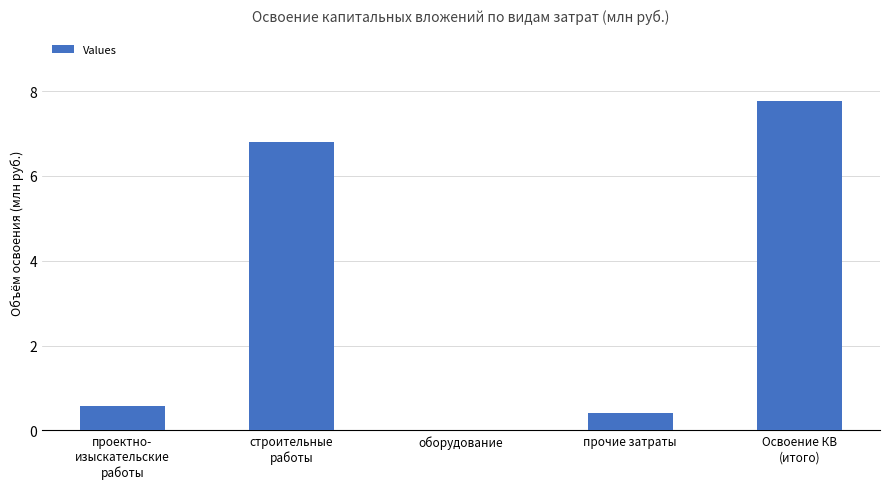

Count the number of categories in the chart.

5